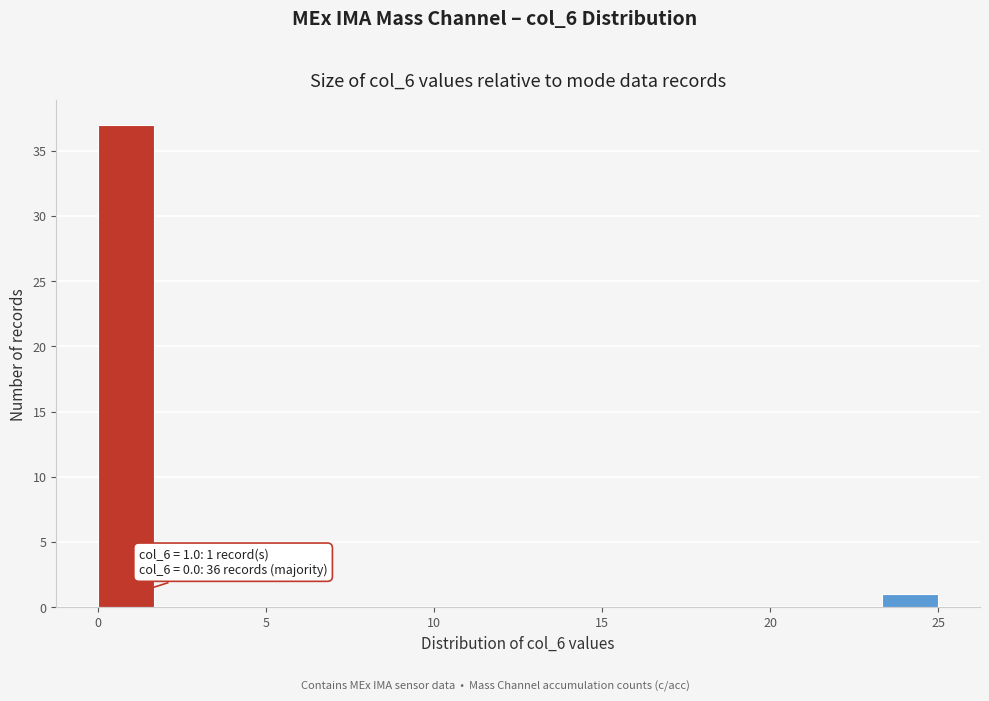

Around what value on the x-axis is the tallest bar? Give the approximate position of its centre, as read against the axis.

1.0